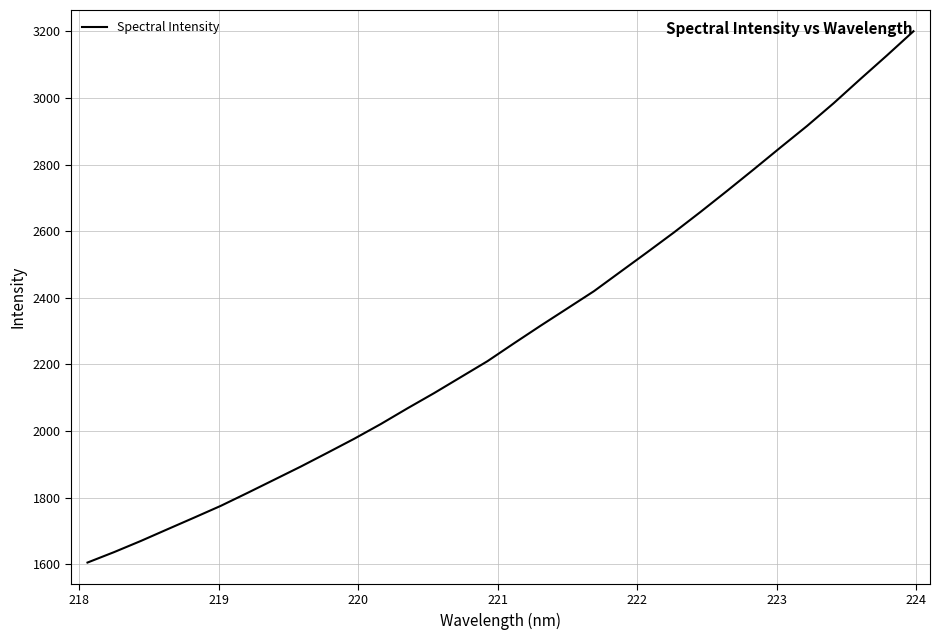

What is the smallest value displayed?

1605.1